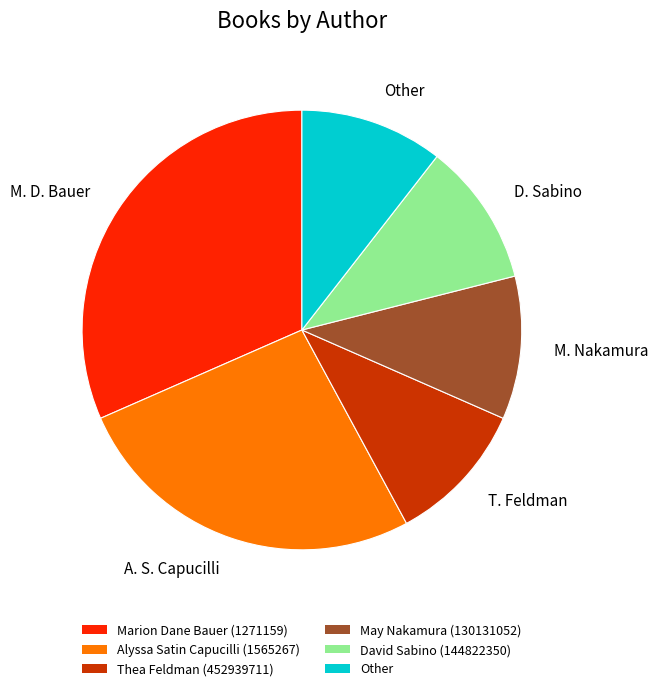

What is the largest slice in the pie chart?

Marion Dane Bauer (1271159)